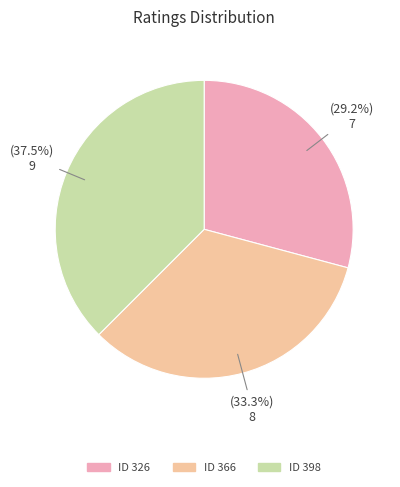

Does any single category account for the majority?

No